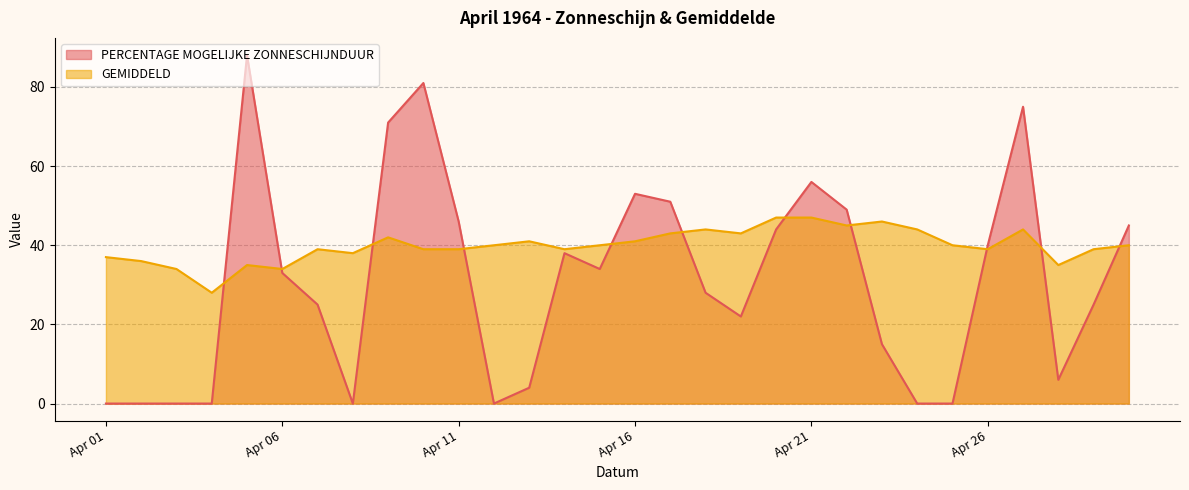

True or false: GEMIDDELD has a value of 15 at 1964-04-18.

False